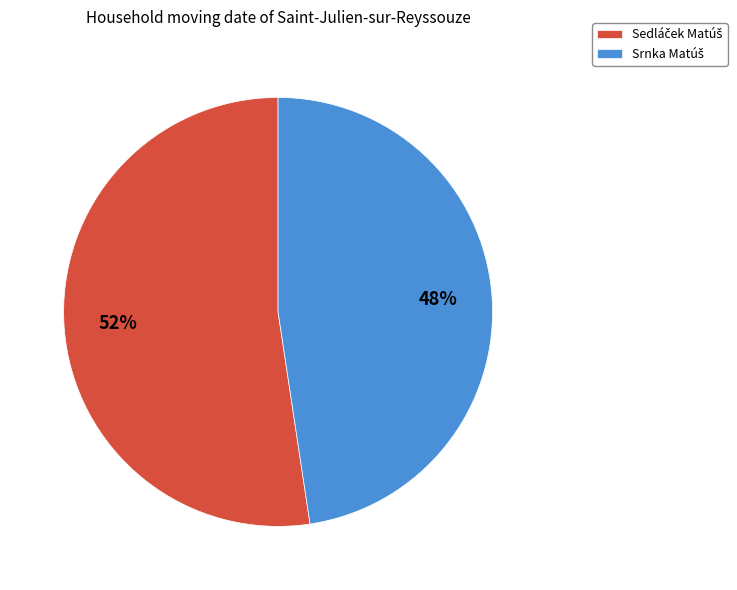

To the nearest percent, what is the average slice percentage?

50%